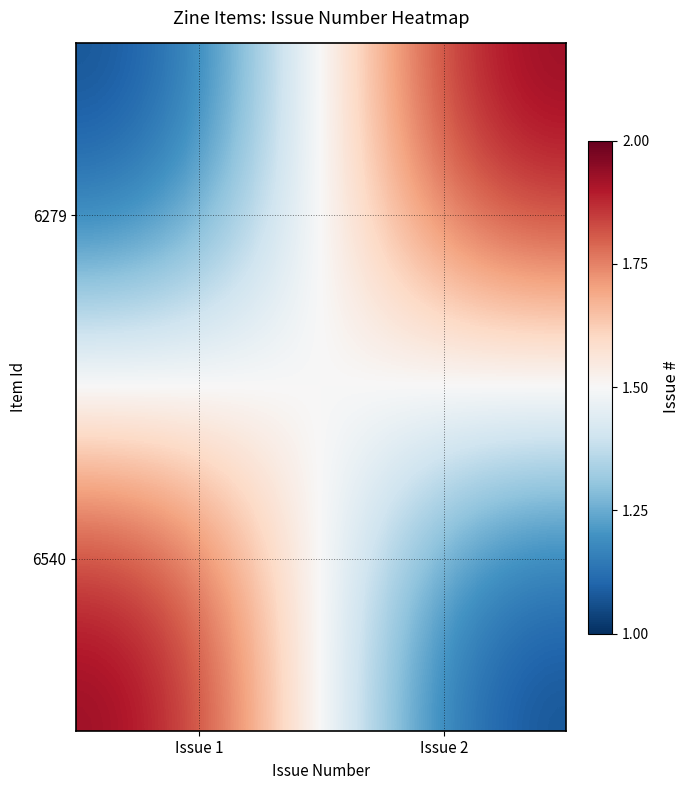

Count the number of categories in the chart.

2